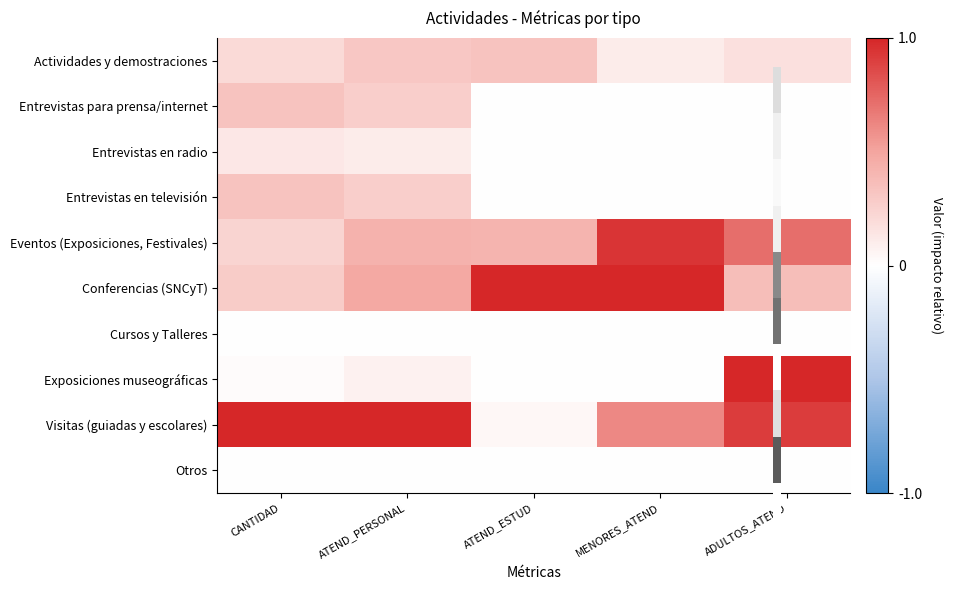

Which series has the widest spread of values?

Exposiciones museográficas